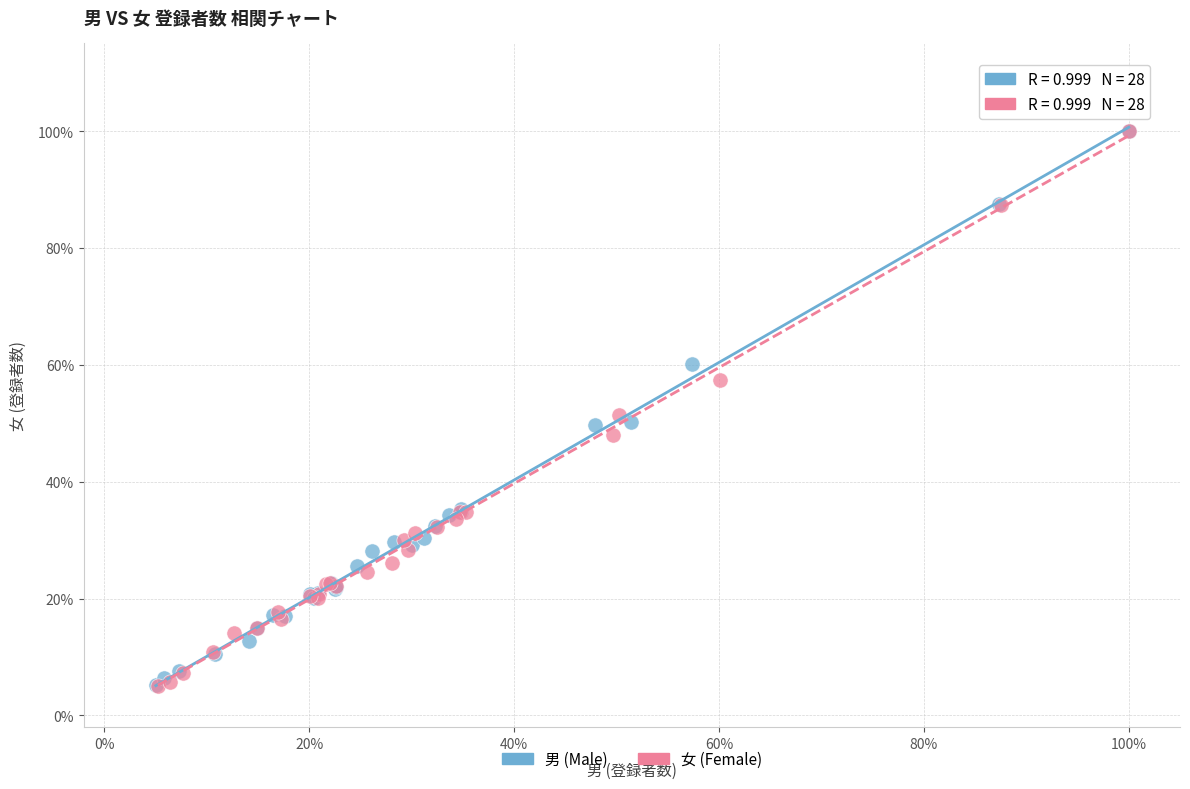

What are all the series names shown in the legend?

男 (Male), 女 (Female)